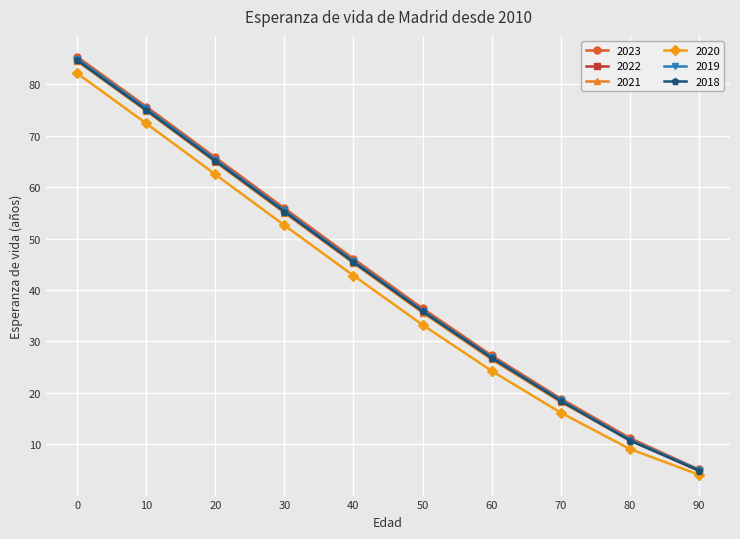

What is the value of the 2023 point at the 2nd from the left?

75.7